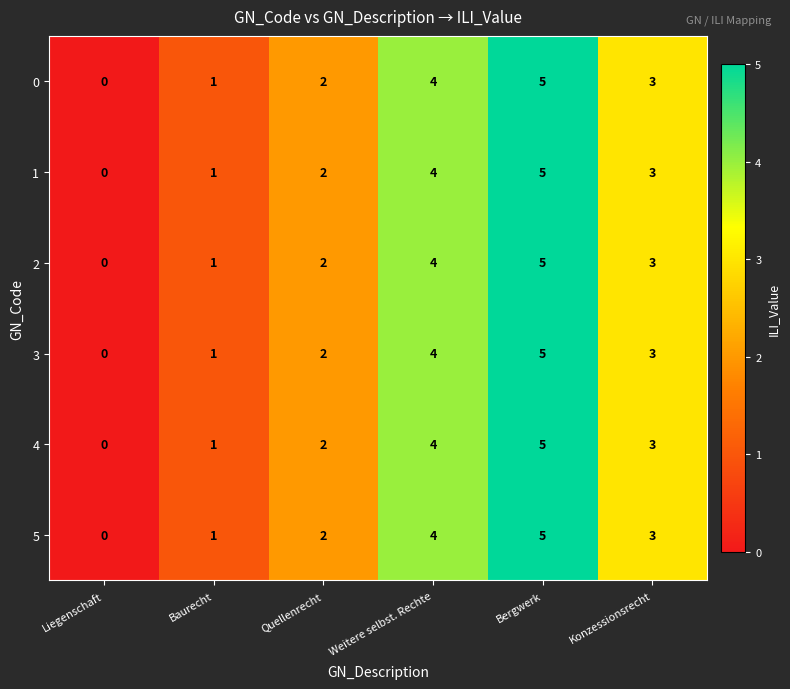

At which label does 2 first exceed 3?

Weitere selbst. Rechte